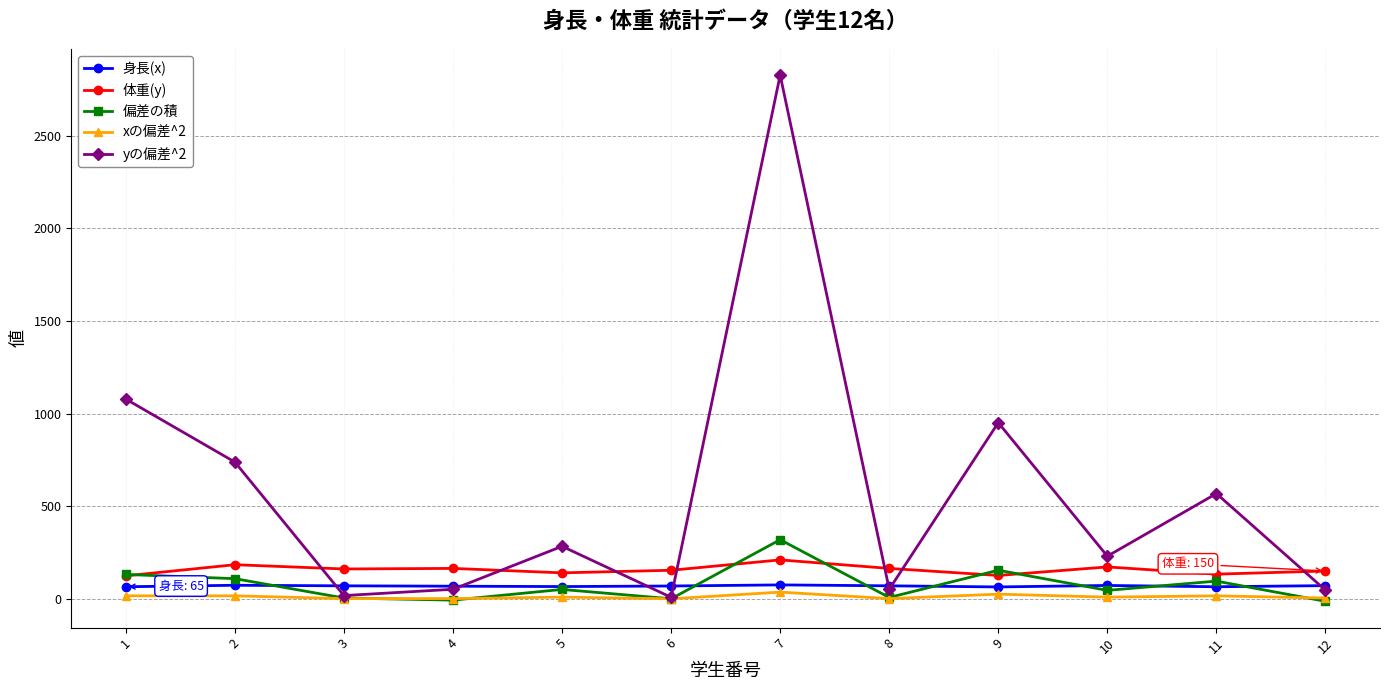

At which category is the sum across all series the highest?

7